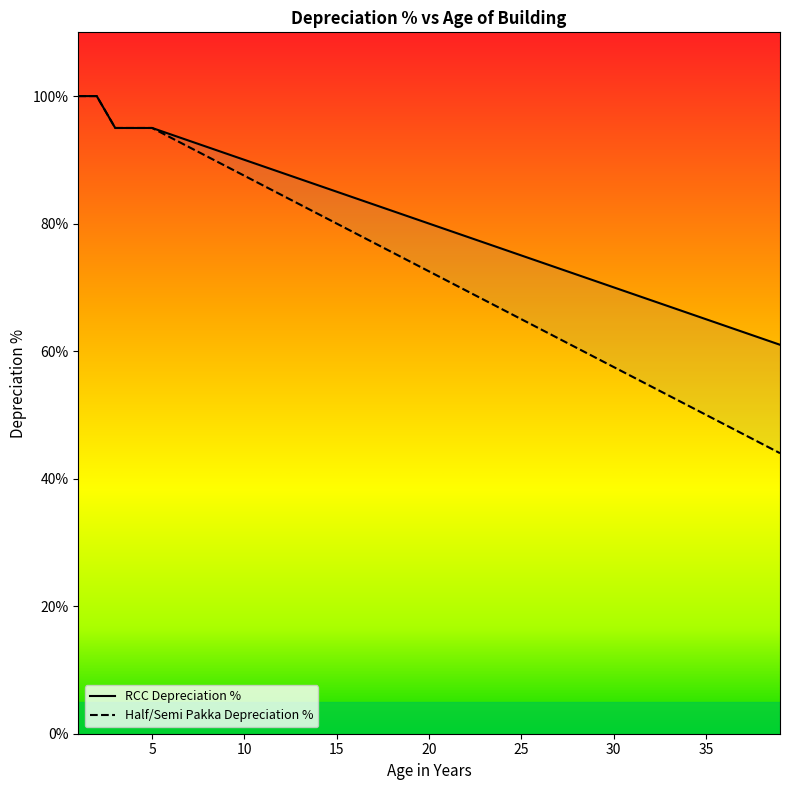

How many categories are shown in the chart?

39